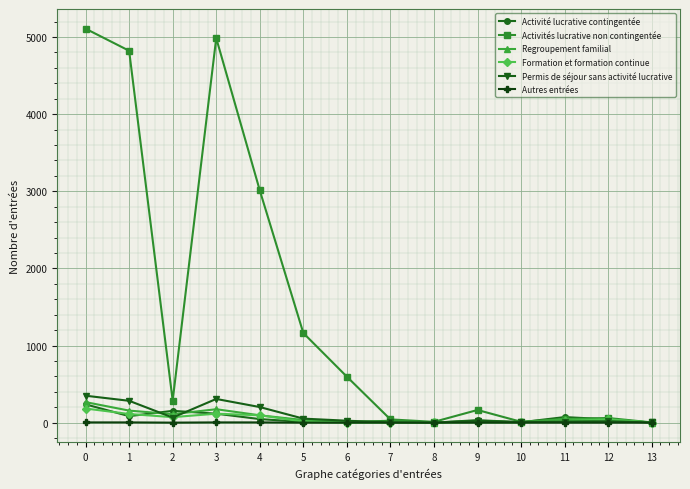

Which series has the largest total across all categories?

Activités lucrative non contingentée